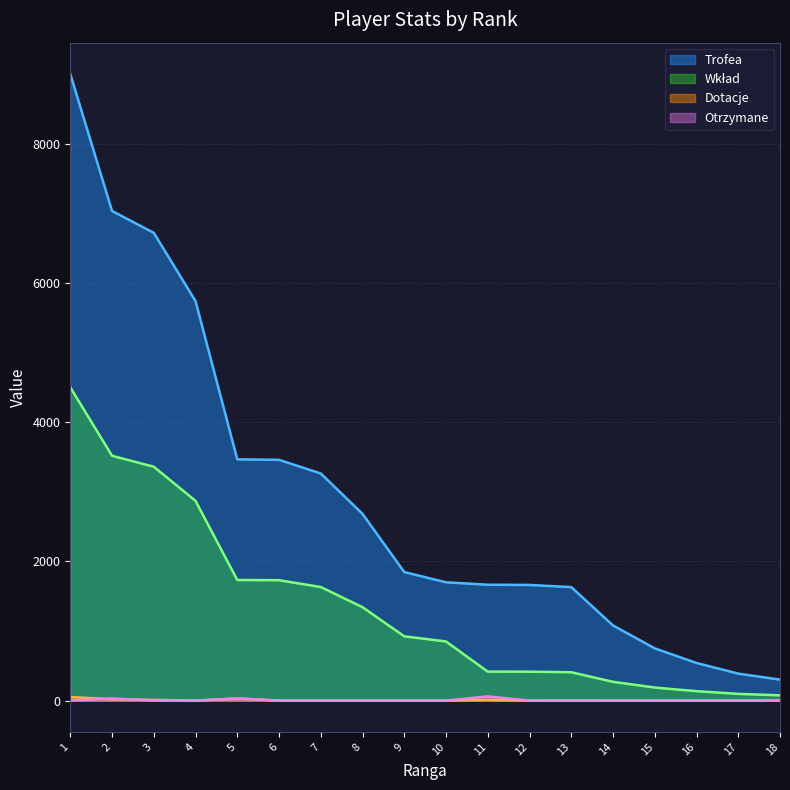

True or false: Wkład and Dotacje cross at least once.

False